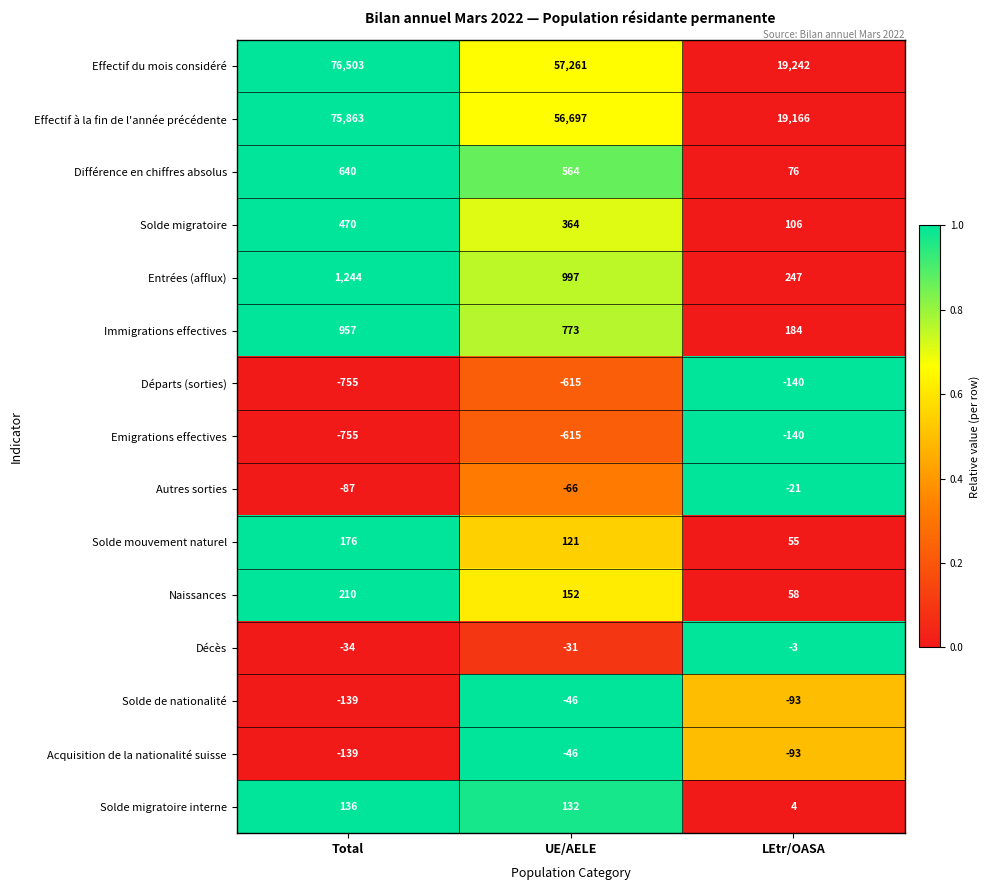

At which category is the sum across all series the highest?

Total